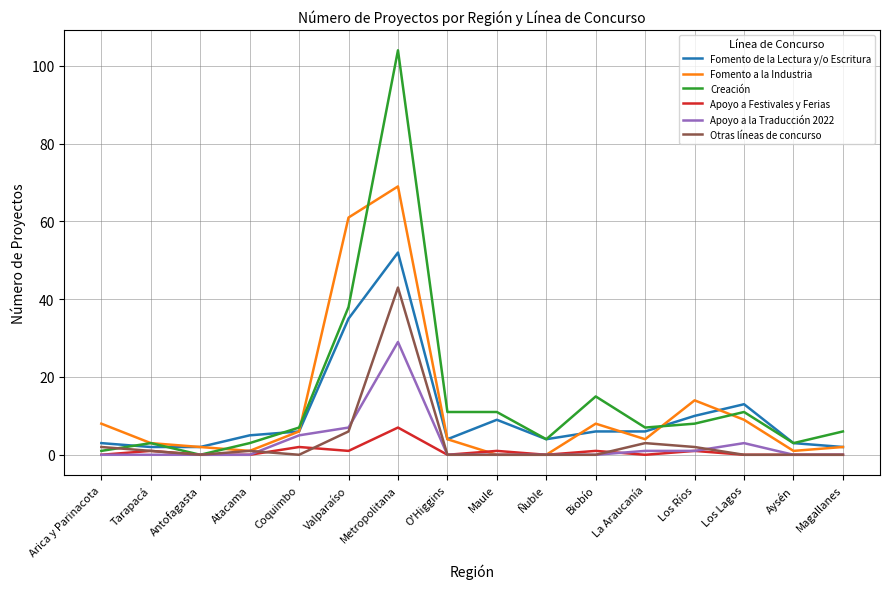

In Apoyo a Festivales y Ferias, how many points are higher than both neighbors (excluding endpoints)?

6